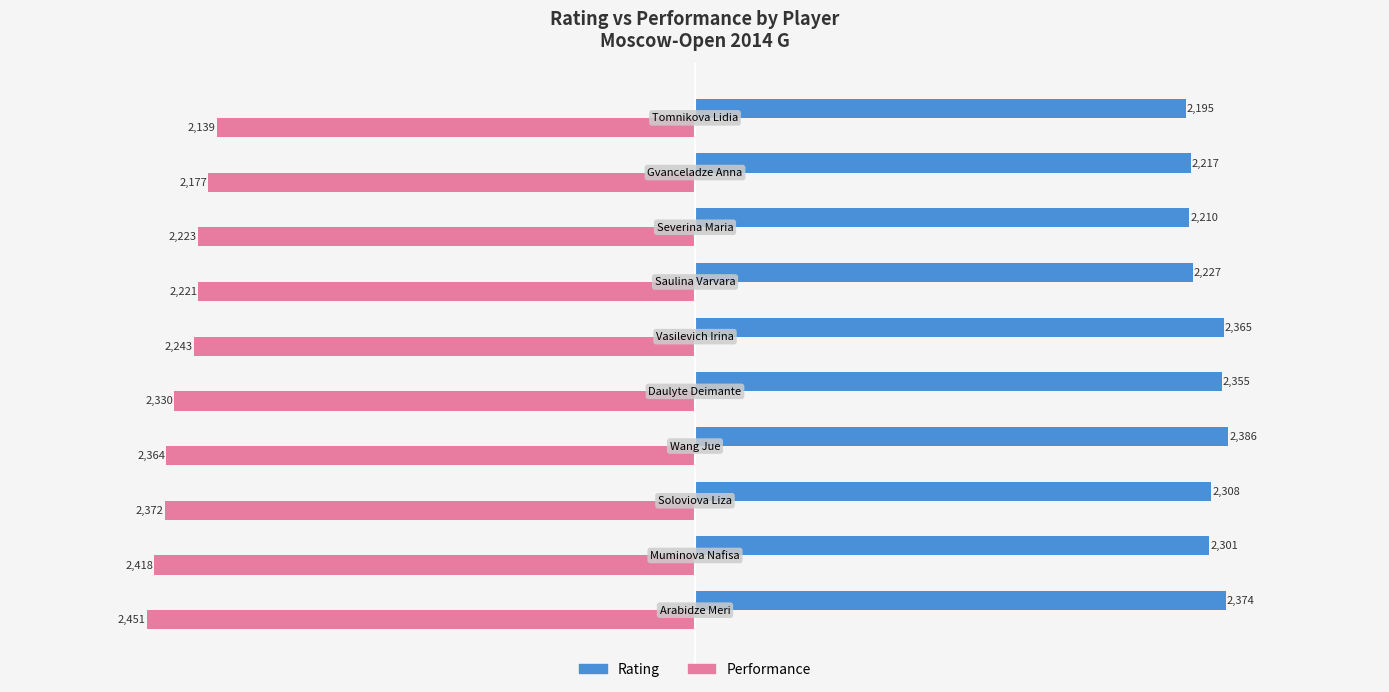

What is the minimum value shown in the chart?

-2451